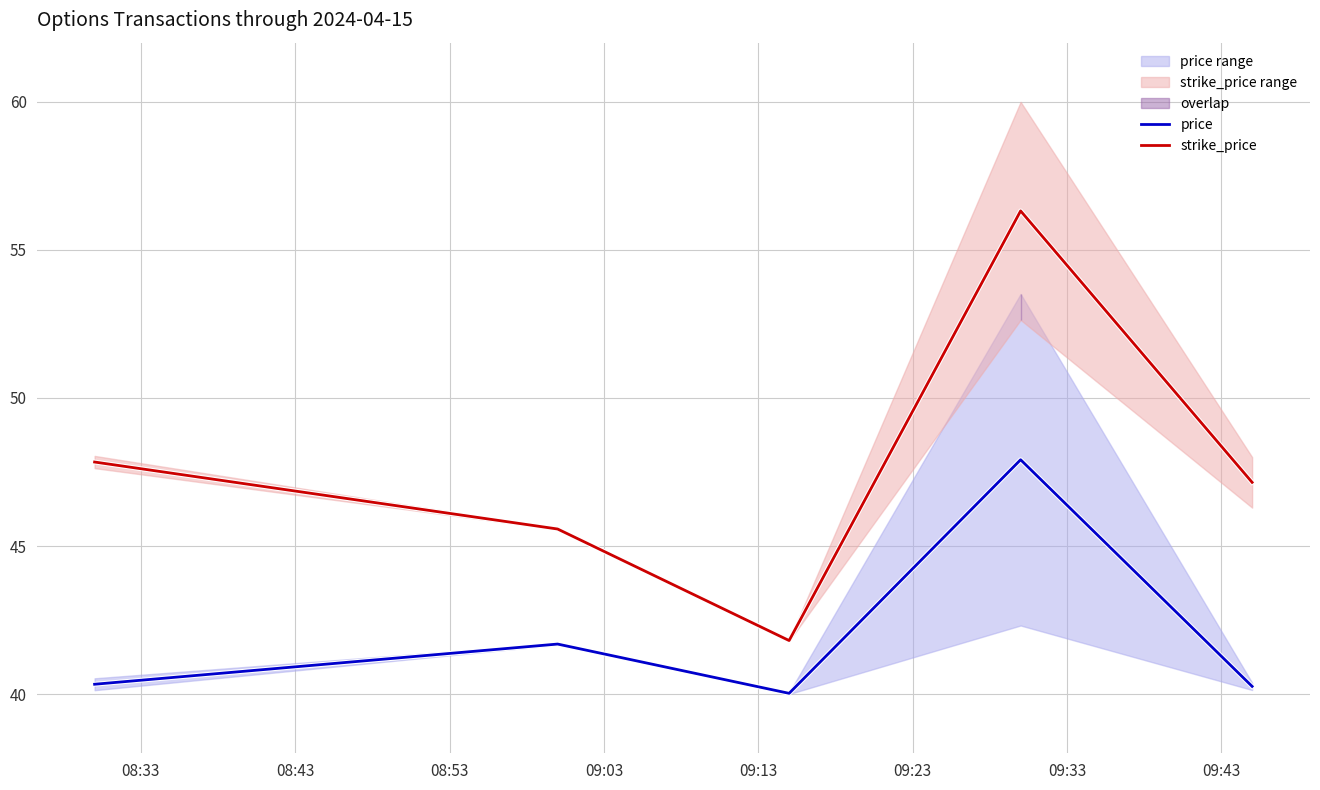

True or false: price and strike_price cross at least once.

False